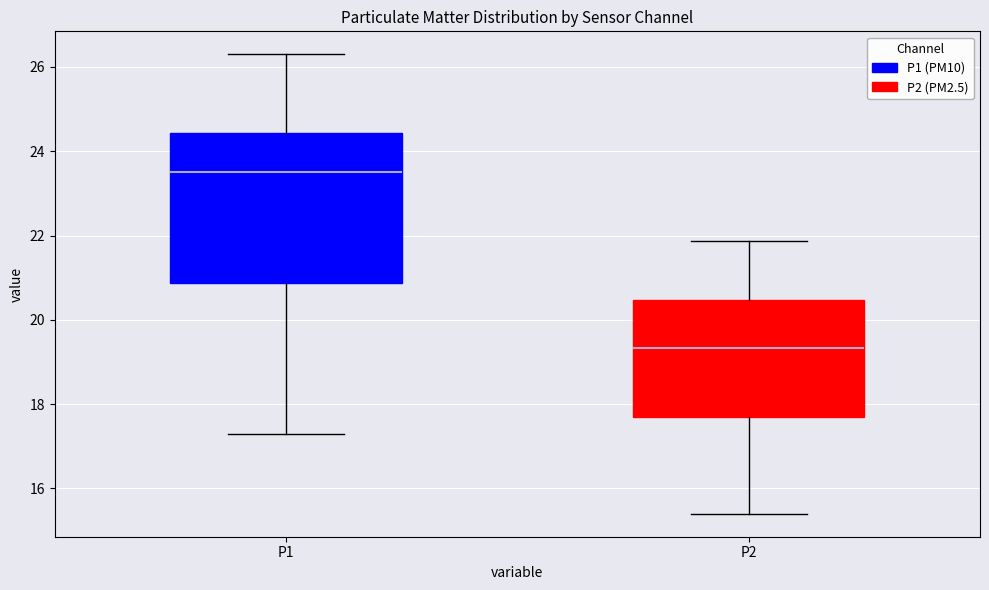

Where does the median line of the box for P1 sit on the y-axis? The values are not printed on the chart, so give them approximately, as read against the axis.

23.6